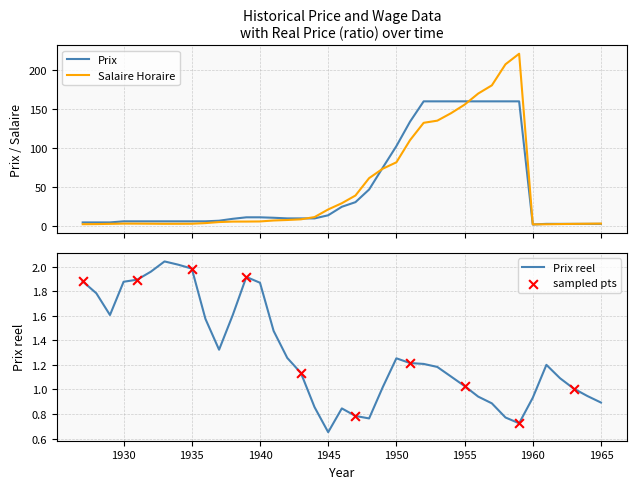

At how many categories does at least one series exceed 123?

9